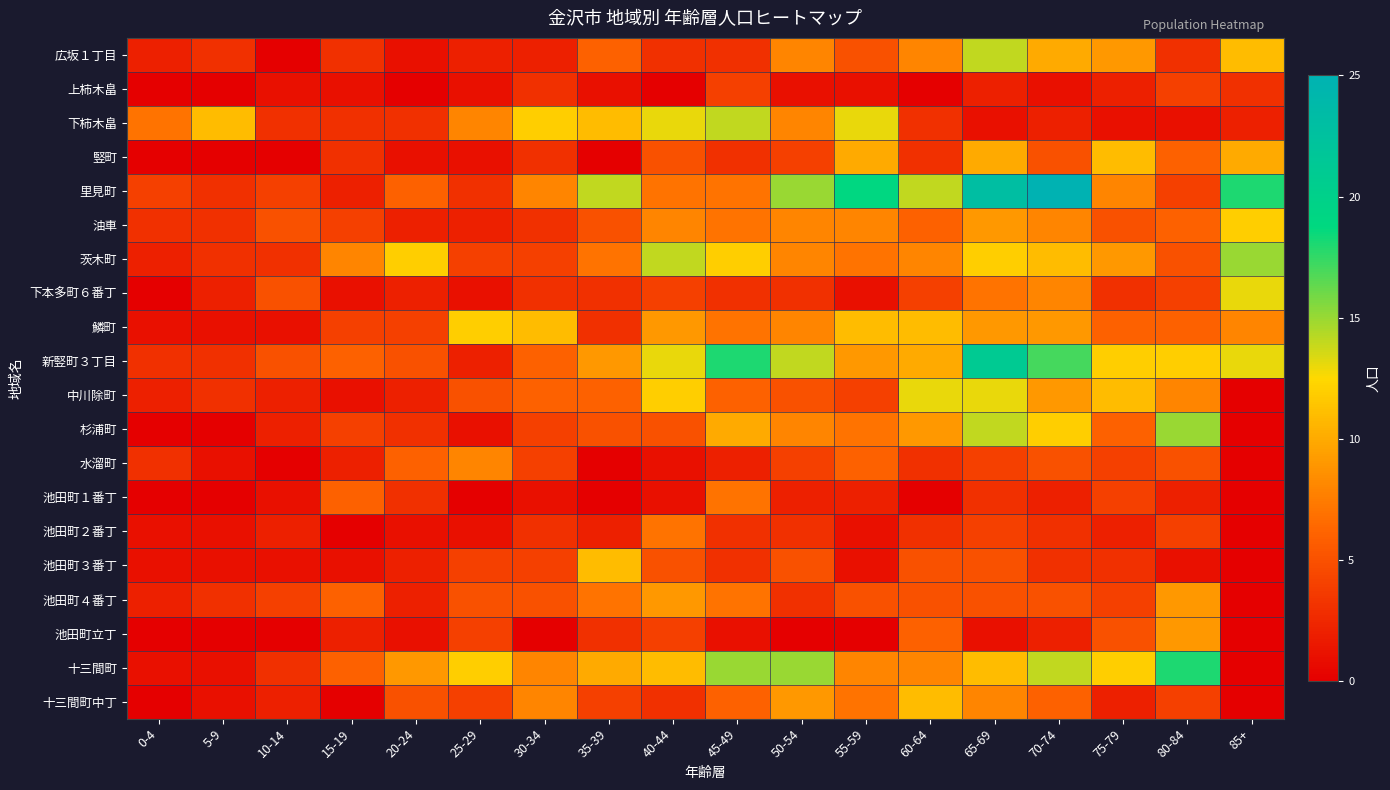

Count the number of categories in the chart.

18